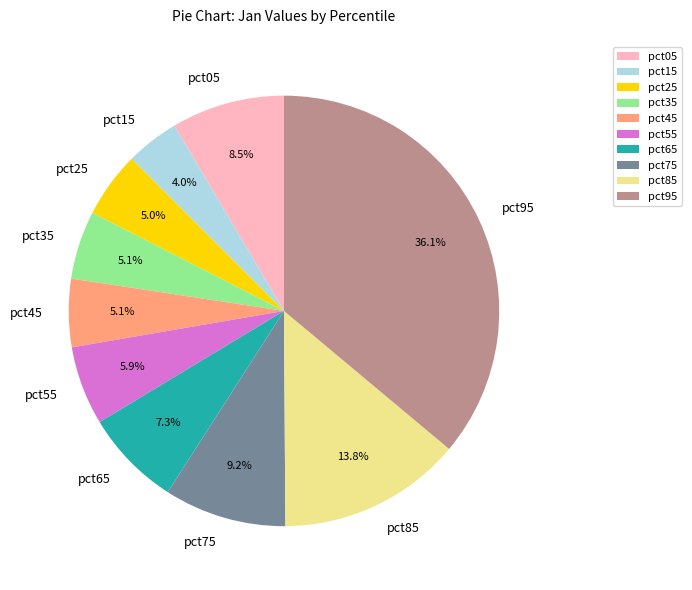

Which category has the smallest portion of the pie?

pct15